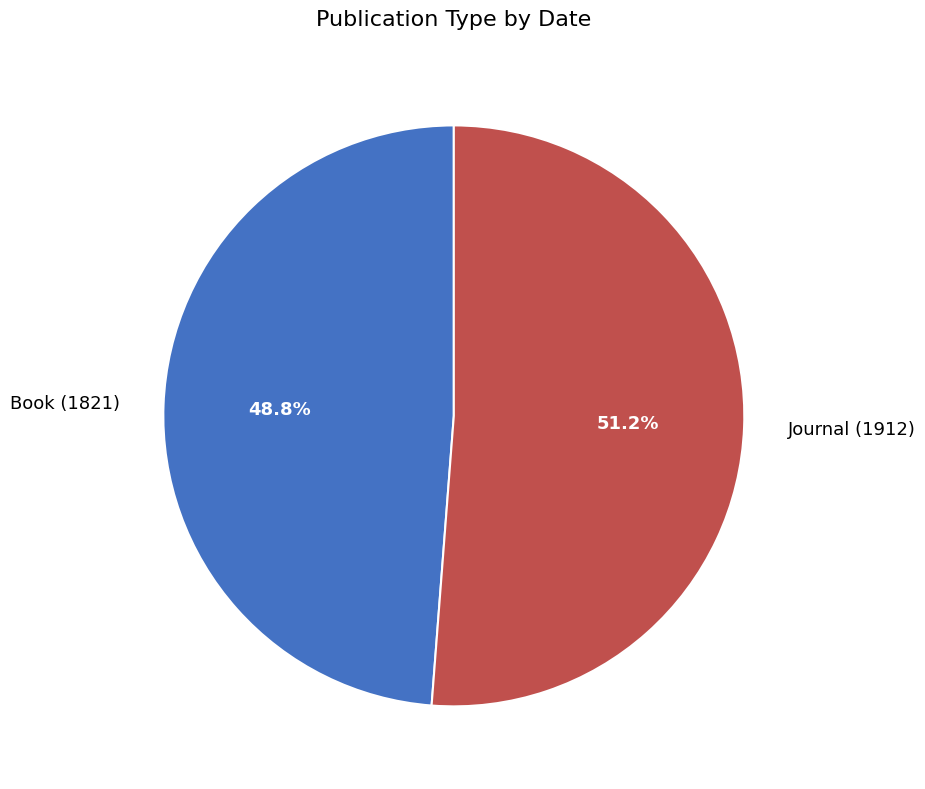

Which category has the smallest portion of the pie?

Book (1821)